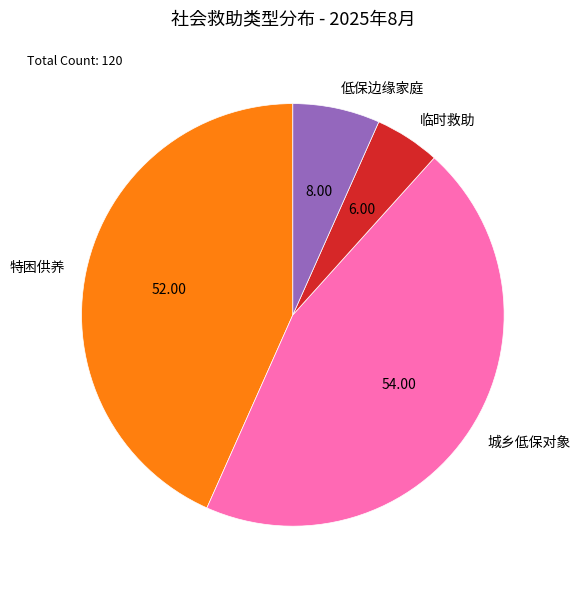

Rank the categories by value from highest to lowest.

城乡低保对象, 特困供养, 低保边缘家庭, 临时救助